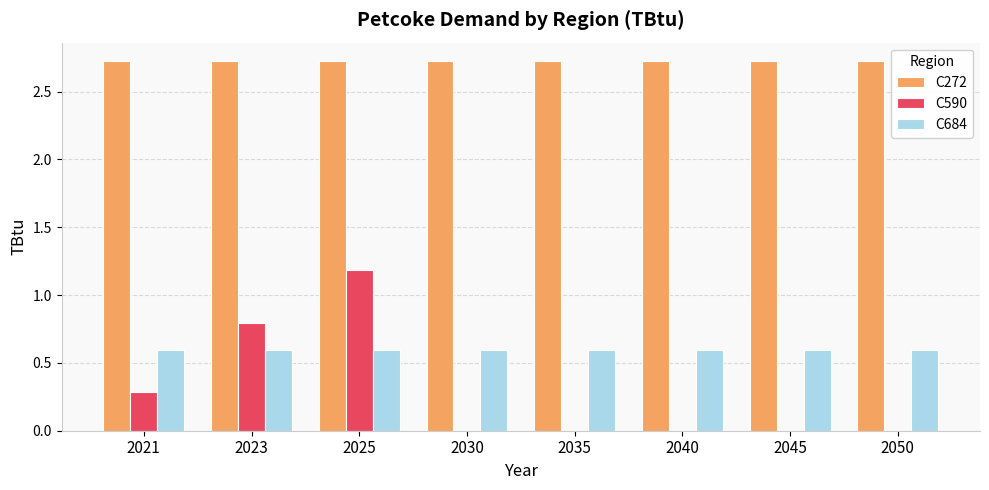

Between 2023 and 2050, which series saw the biggest shift?

C590